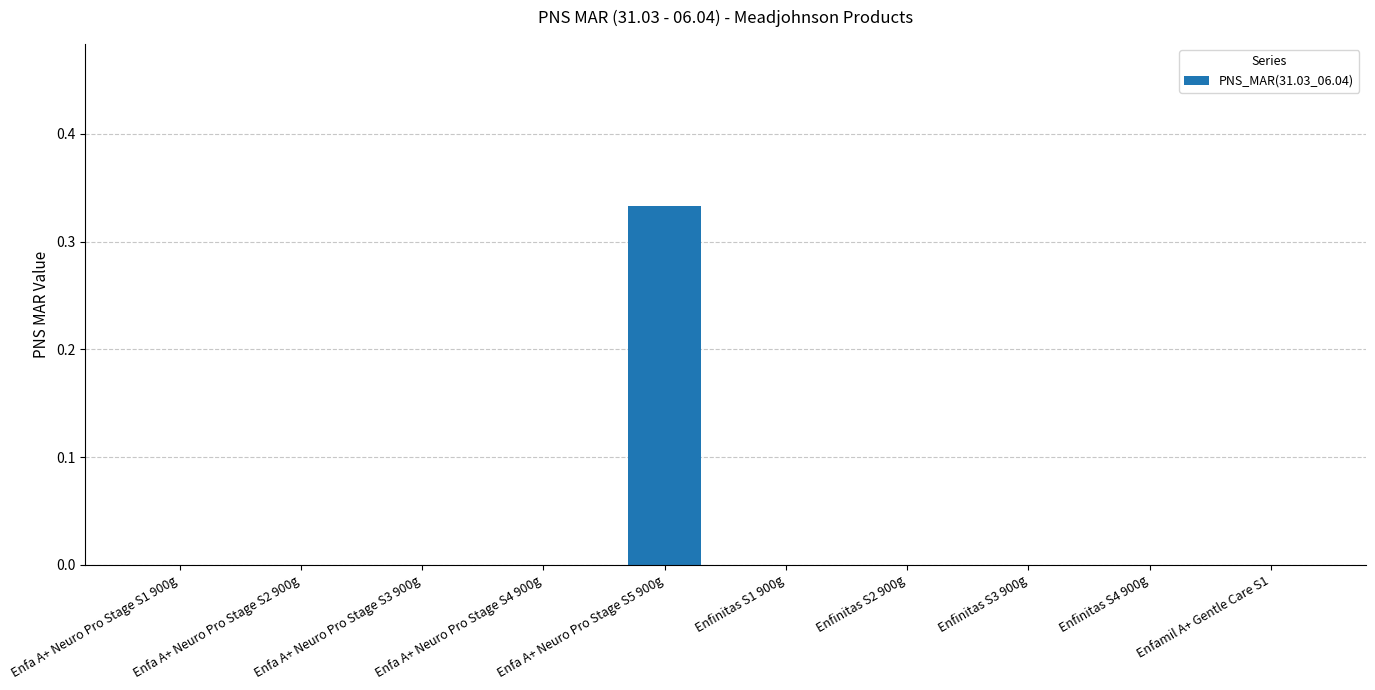

Which category has the highest value across all series?

Enfa A+ Neuro Pro Stage S5 900g